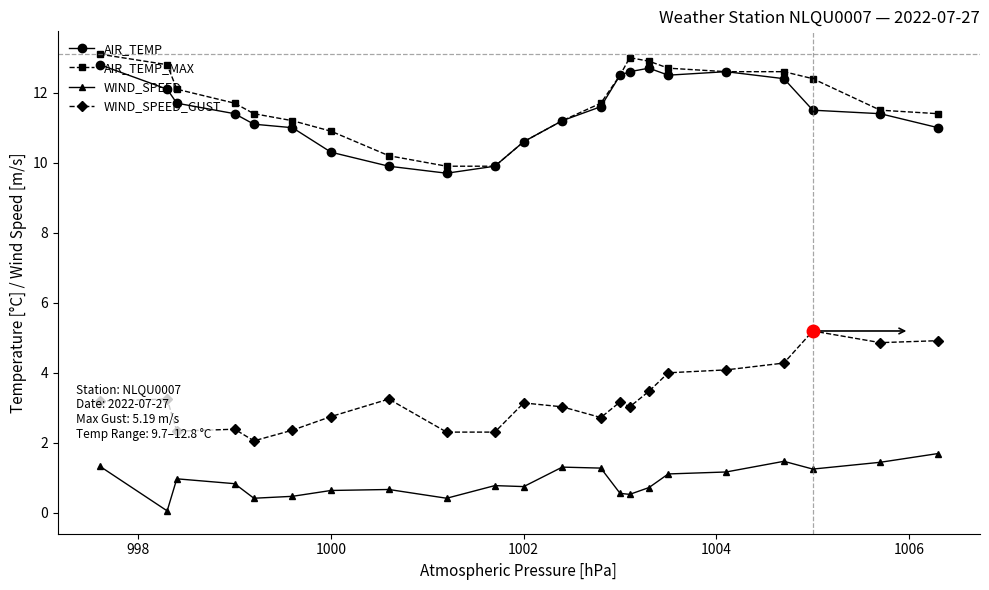

How many data points in AIR_TEMP_MAX are above 11?

17